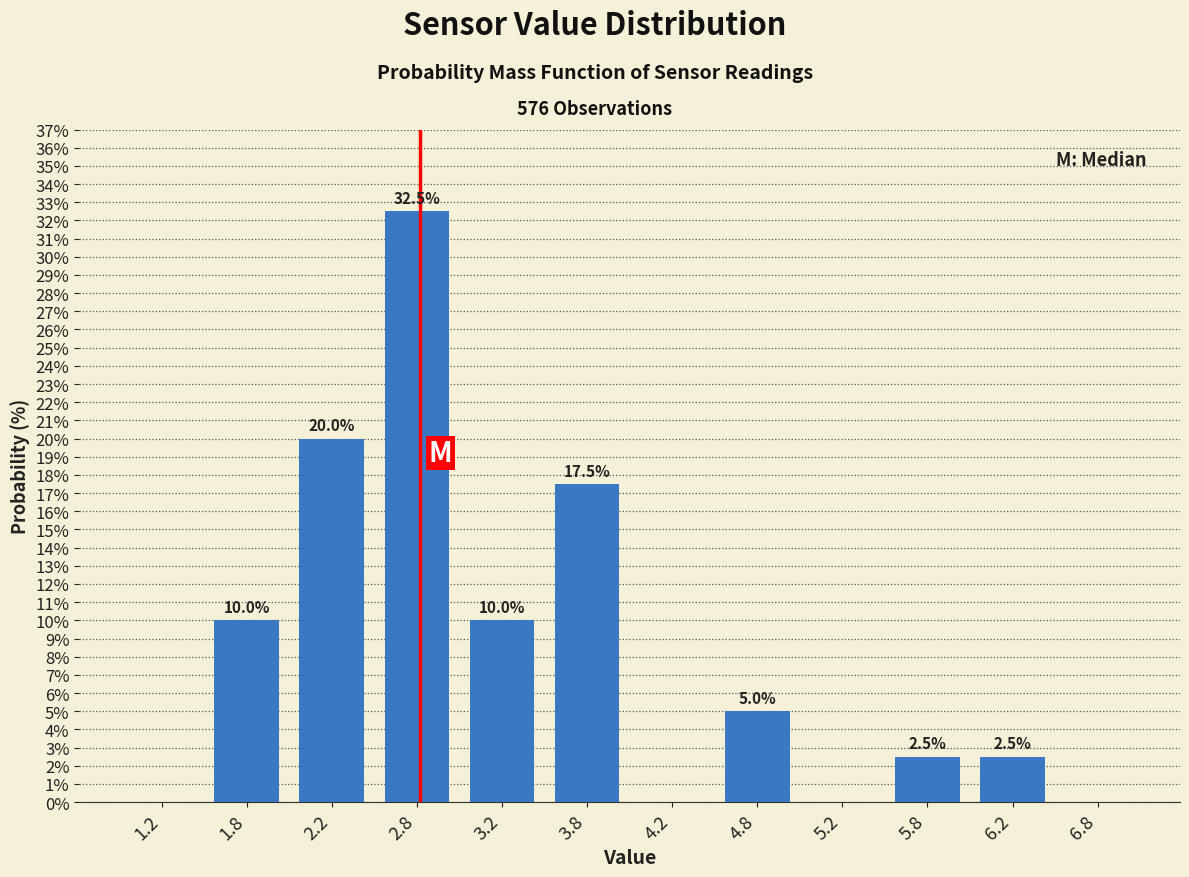

Over which range of the x-axis is the bar tallest?

2.5 to 3.0